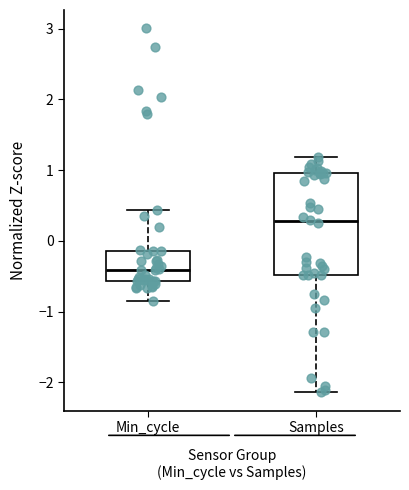

Which box is the tallest, from its lower edge to its upper edge?

Samples